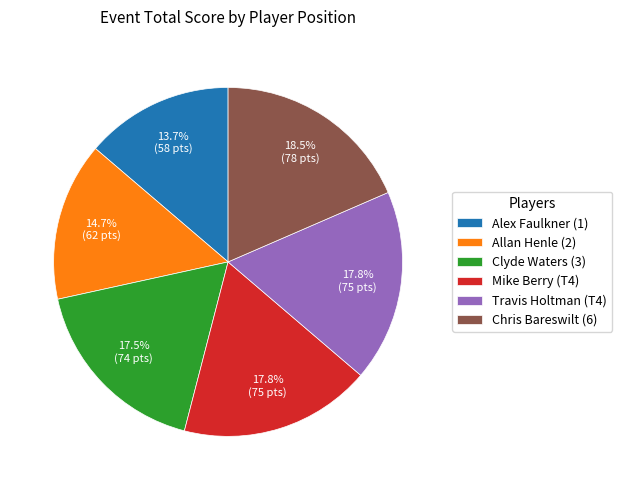

True or false: Travis Holtman (T4) accounts for 18% of the total.

True